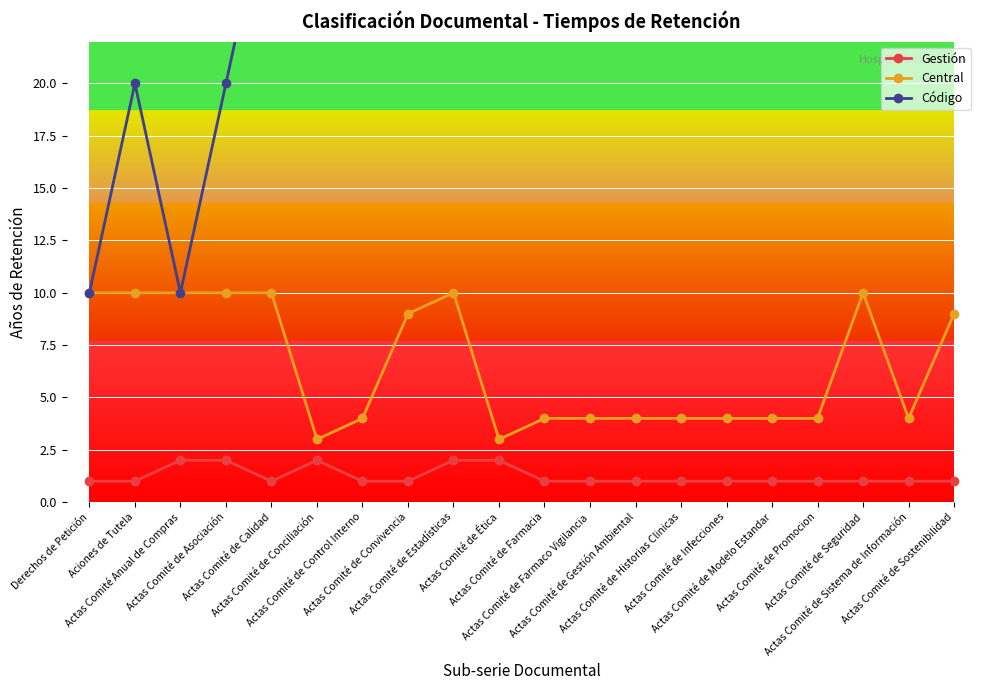

Count the number of categories in the chart.

20